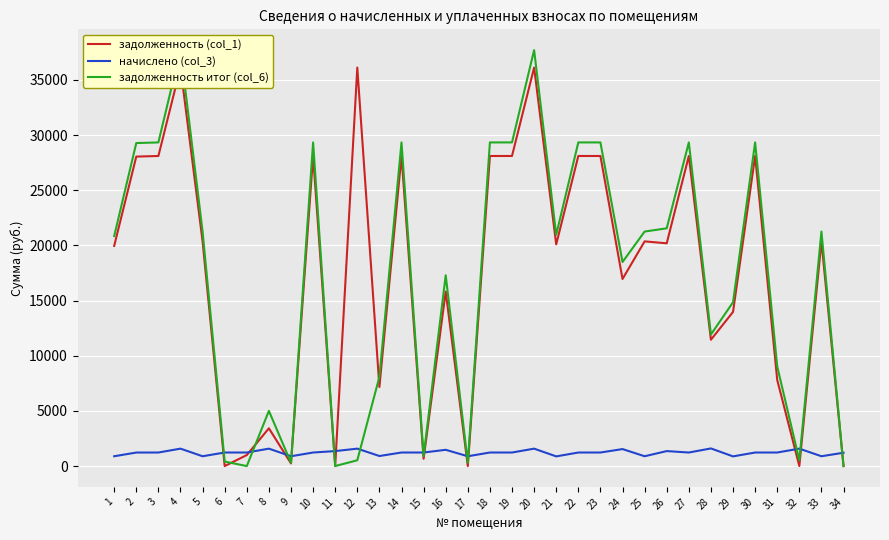

At which category is the sum across all series the highest?

4